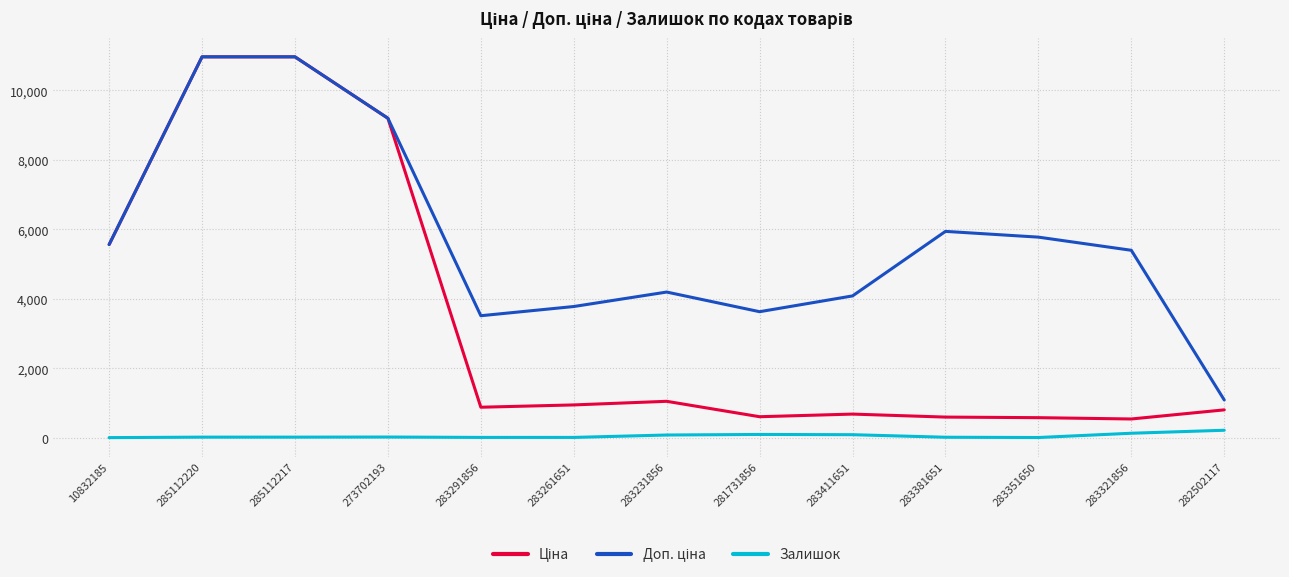

True or false: Залишок has a value of 9.0 at 283291856.

True